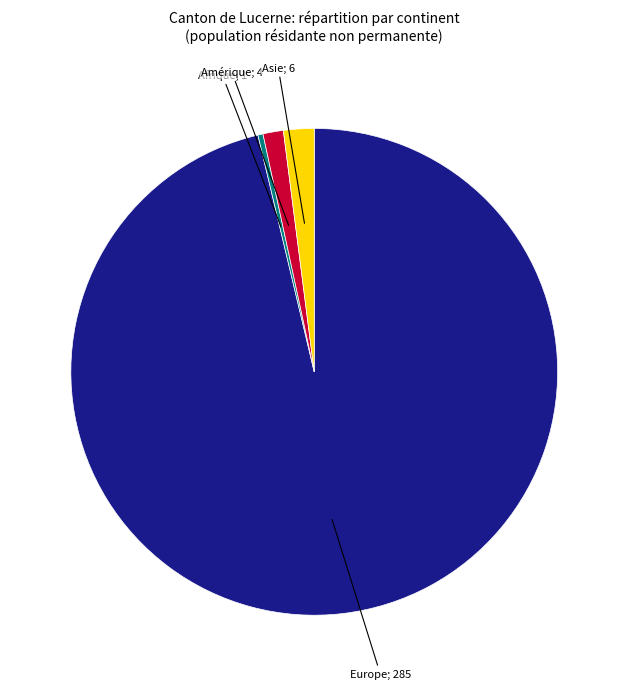

Is there a majority slice in this chart?

Yes